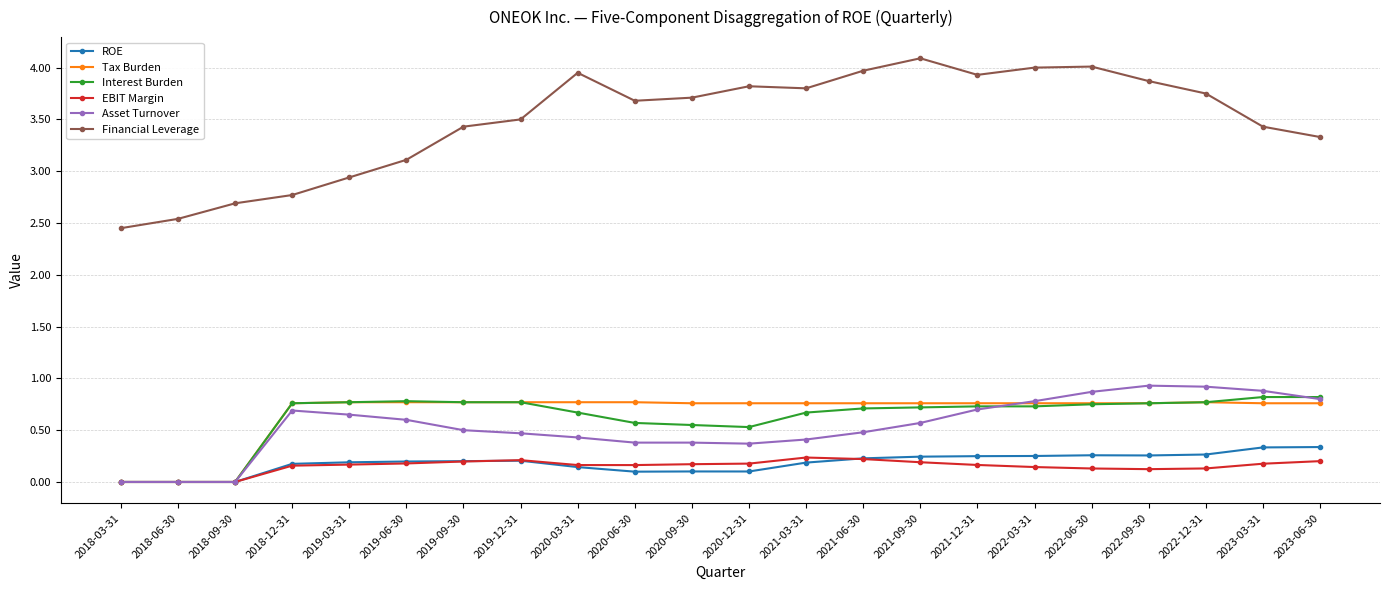

True or false: Financial Leverage has more than 0 points higher than both neighbors.

True